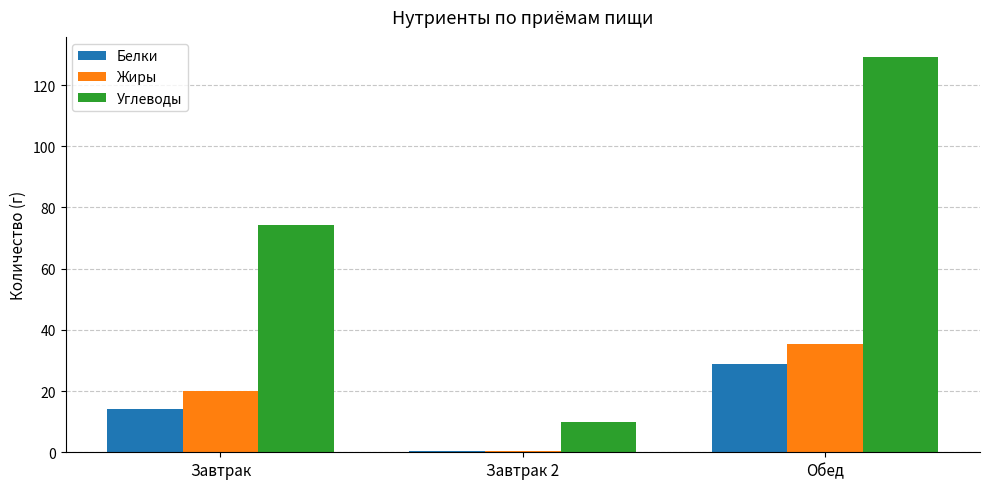

Is the value of Жиры at Обед greater than the value of Белки at Завтрак 2?

Yes